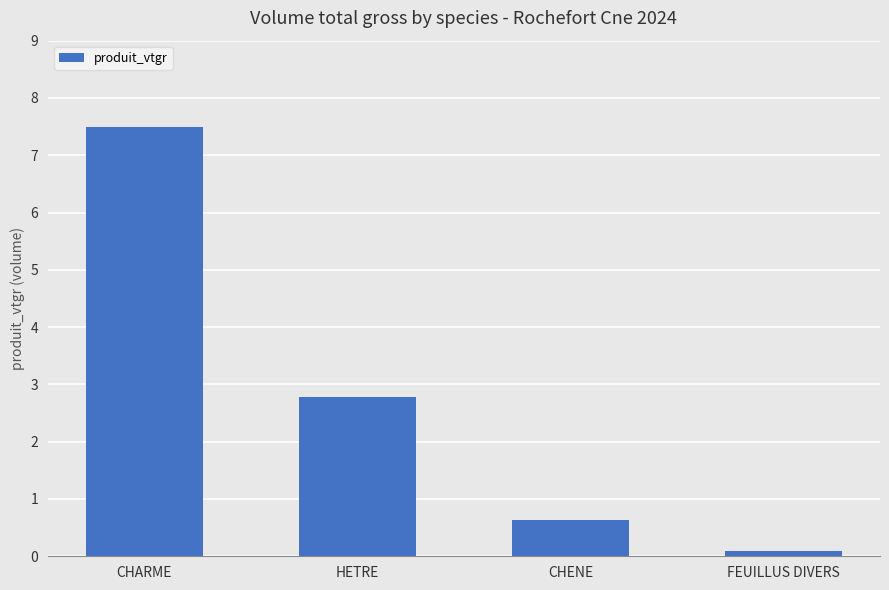

What is the minimum value shown in the chart?

0.1